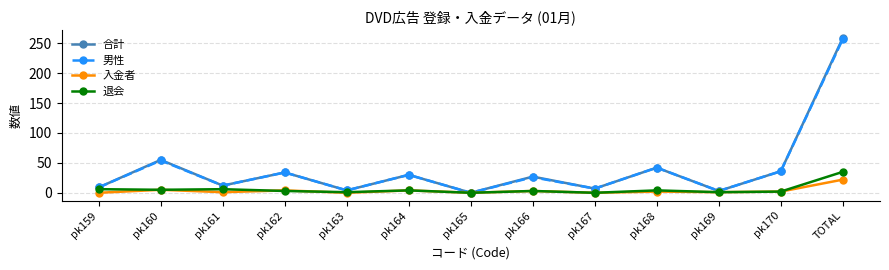

What is the total value across all series at pk159?

24